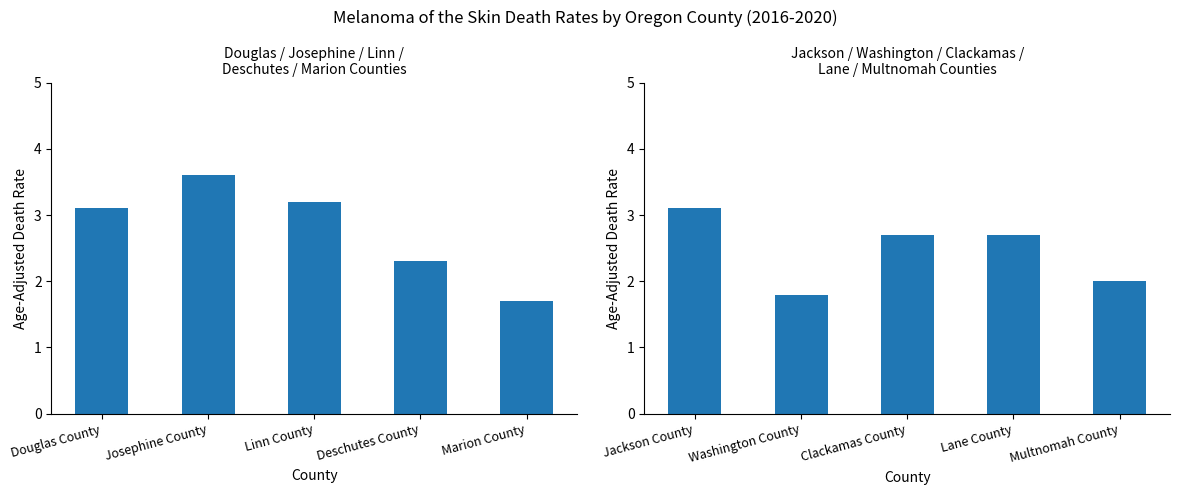

True or false: the data shows 3.1 at Jackson County.

True